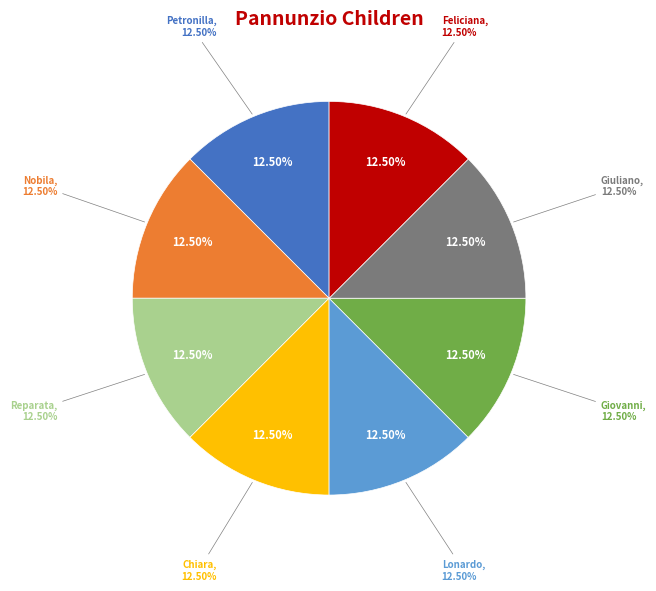

The Reparata Pannunzio slice represents 3% of the pie. True or false?

False